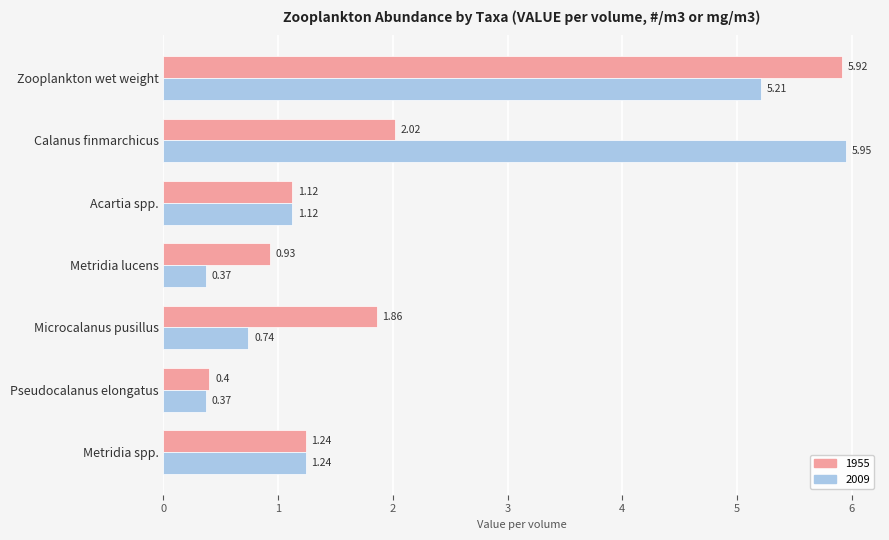

What is the maximum value for 1955?

5.9